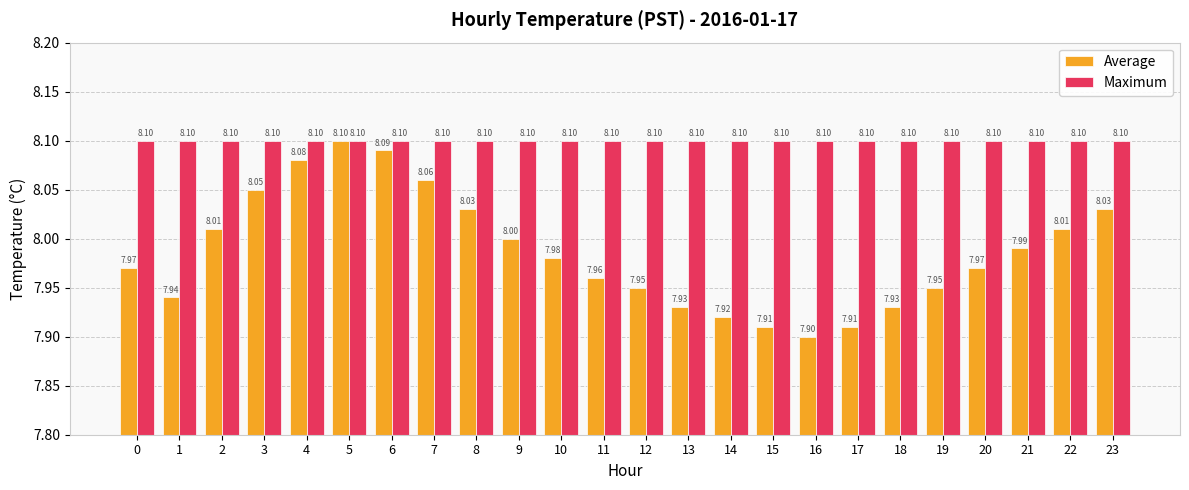

Which series has the largest range (max minus min)?

Average